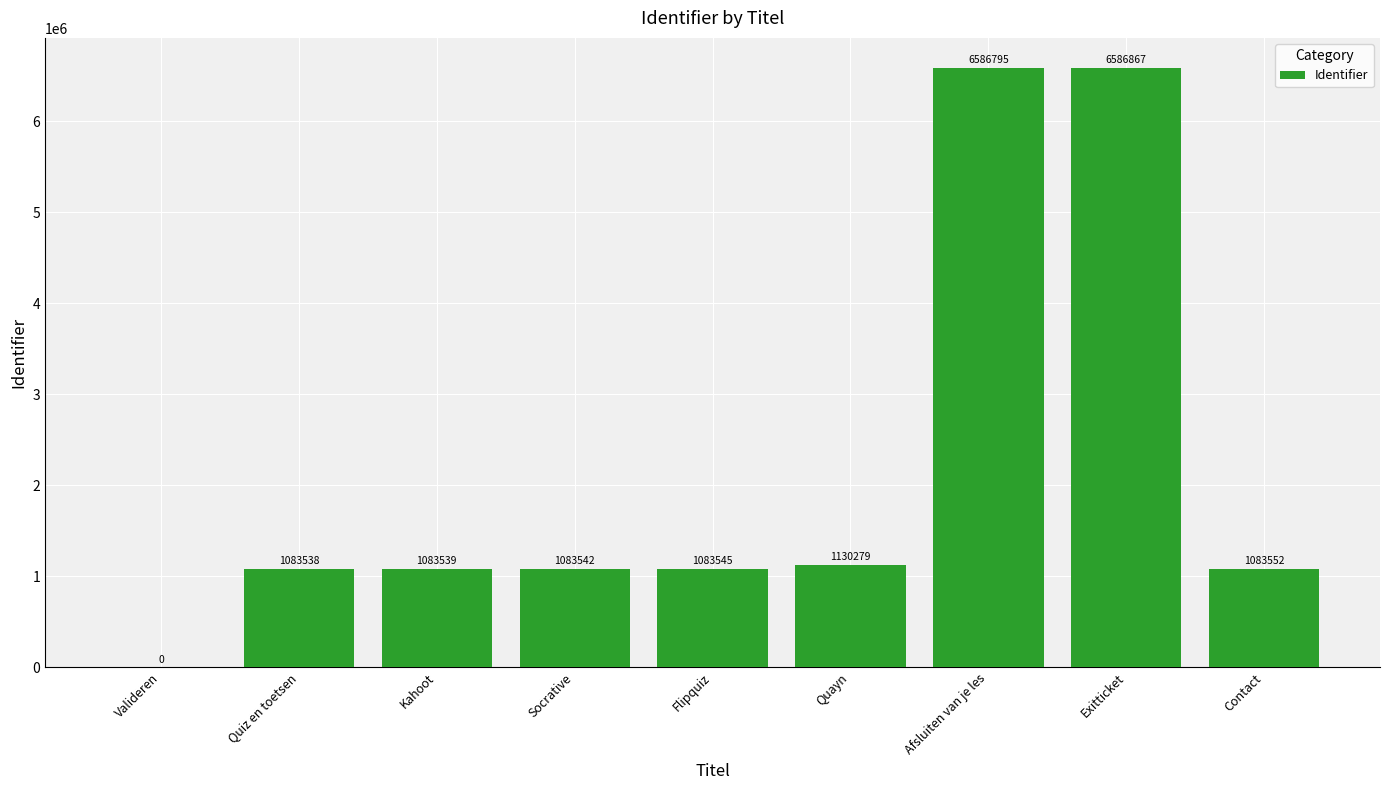

The value at Quayn is 1130279. True or false?

True